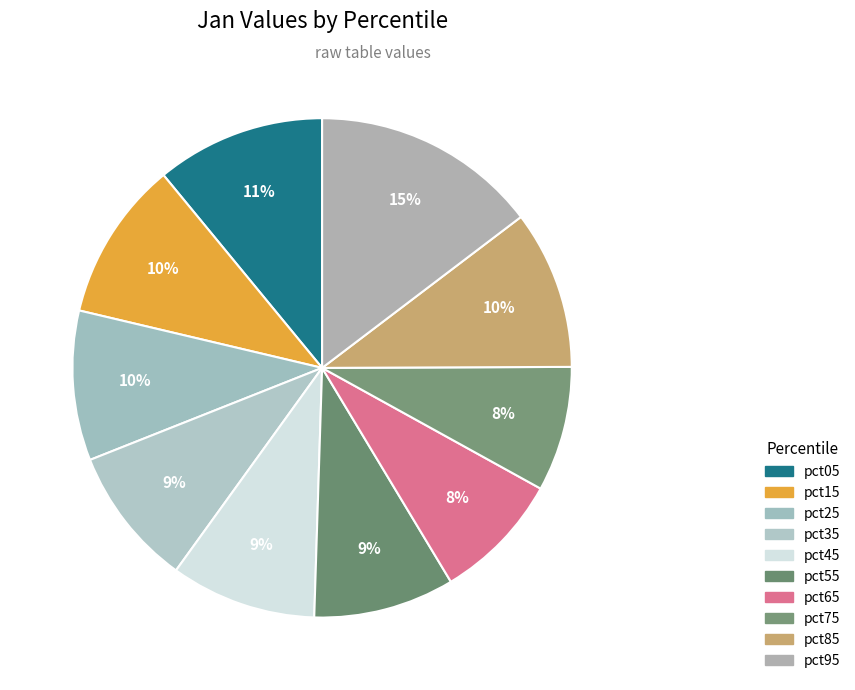

Between pct25 and pct15, which is larger?

pct15